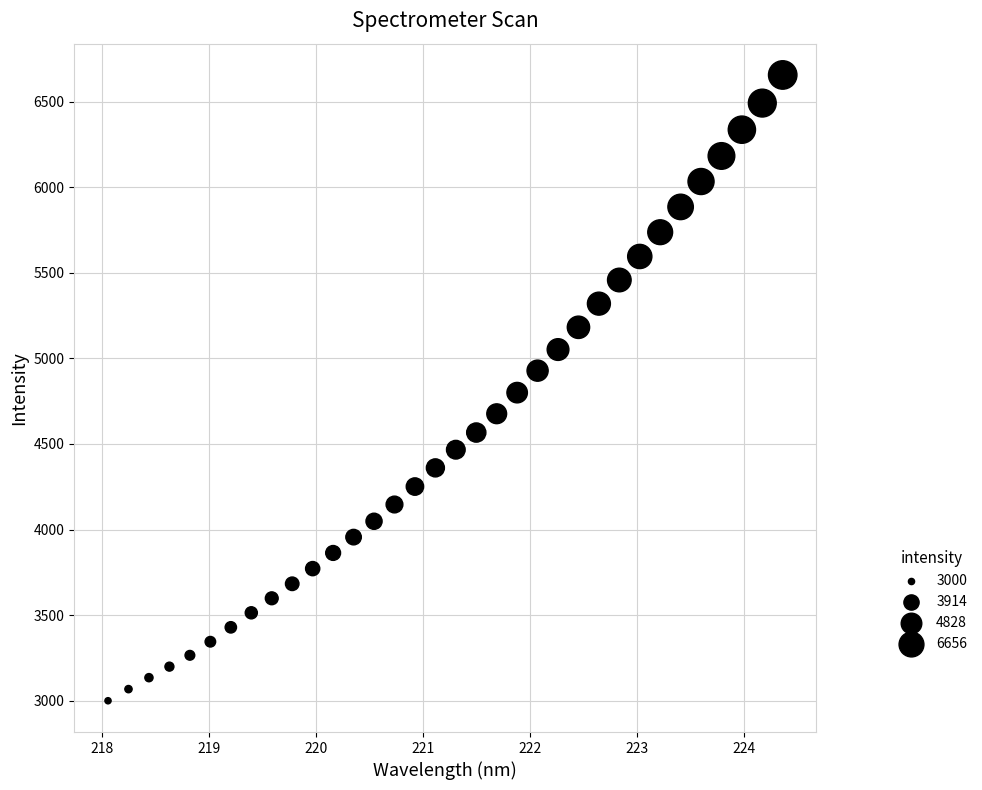

What is the range of Y values (max minus min)?

3655.6